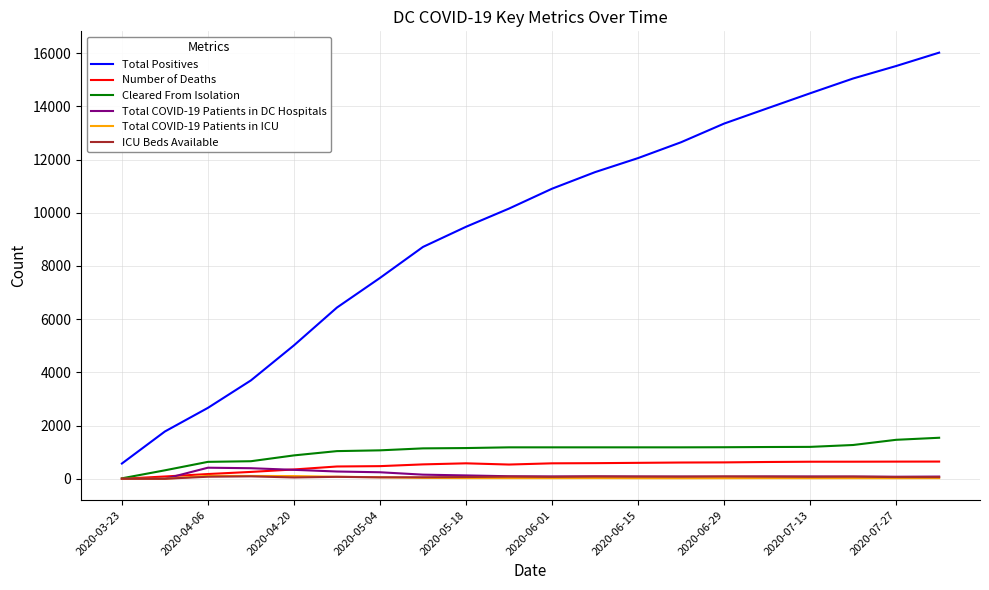

True or false: Total Positives and Total COVID-19 Patients in DC Hospitals intersect in this chart.

False